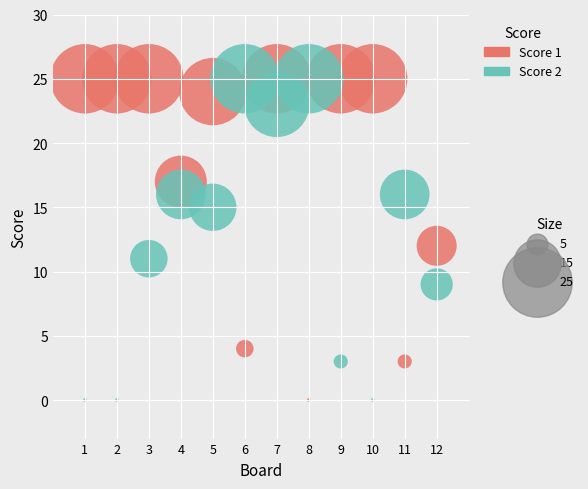

Across all data points, what is the range of X values (max minus min)?

11